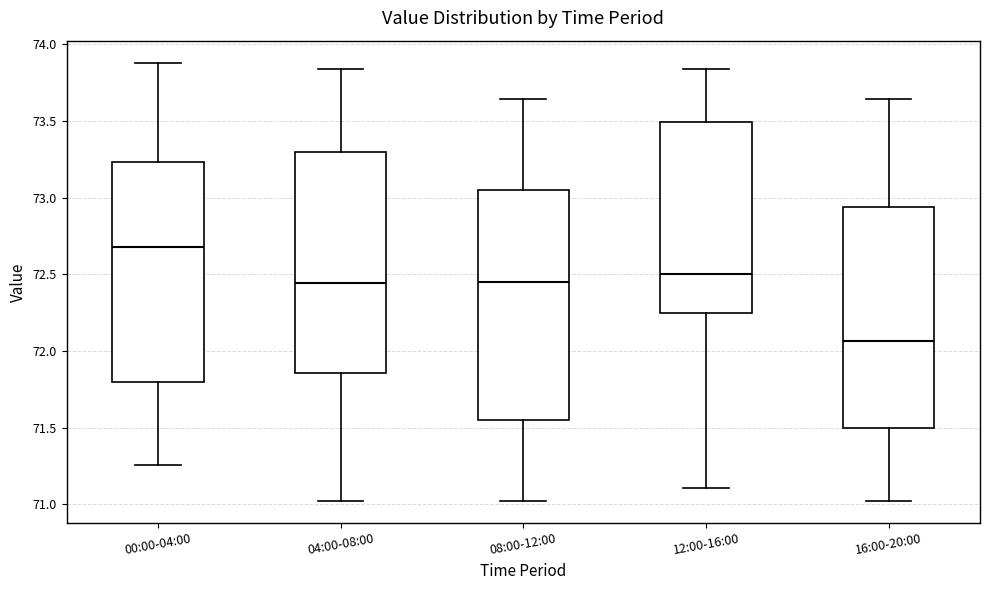

Which box is the tallest, from its lower edge to its upper edge?

08:00-12:00